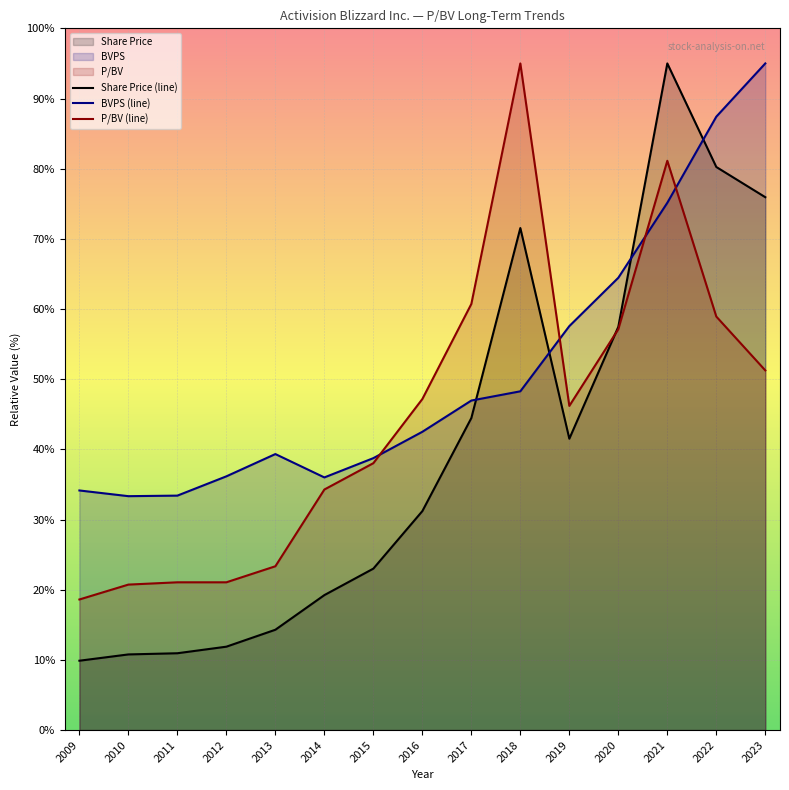

Reading right to left, list all the values displayed in this chart.

Share Price (line): 2023=75.9	2022=80.2	2021=95.0	2020=57.5	2019=41.5	2018=71.5	2017=44.5	2016=31.2	2015=23.0	2014=19.2	2013=14.3	2012=11.9	2011=10.9	2010=10.8	2009=9.9
BVPS (line): 2023=95.0	2022=87.4	2021=75.1	2020=64.5	2019=57.6	2018=48.3	2017=47.0	2016=42.5	2015=38.8	2014=36.0	2013=39.3	2012=36.2	2011=33.4	2010=33.3	2009=34.1
P/BV (line): 2023=51.3	2022=58.9	2021=81.1	2020=57.1	2019=46.2	2018=95.0	2017=60.7	2016=47.2	2015=38.0	2014=34.3	2013=23.3	2012=21.1	2011=21.1	2010=20.7	2009=18.6